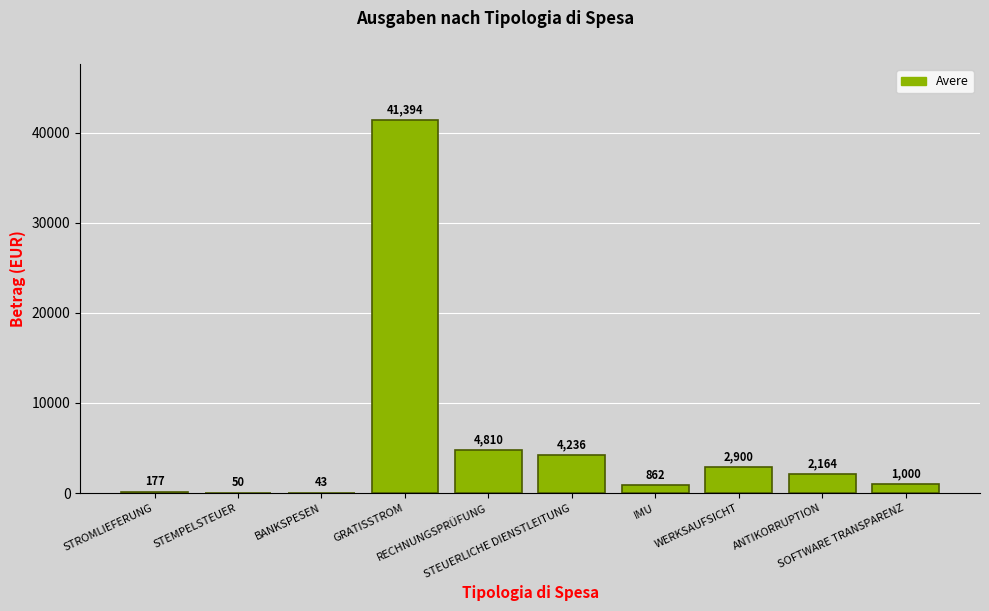

Reading right to left, list all the values displayed in this chart.

SOFTWARE TRANSPARENZ=1000.0	ANTIKORRUPTION=2164.4	WERKSAUFSICHT=2900.0	IMU=862.2	STEUERLICHE DIENSTLEITUNG=4236.5	RECHNUNGSPRÜFUNG=4809.6	GRATISSTROM=41394.4	BANKSPESEN=43.4	STEMPELSTEUER=50.0	STROMLIEFERUNG=176.6